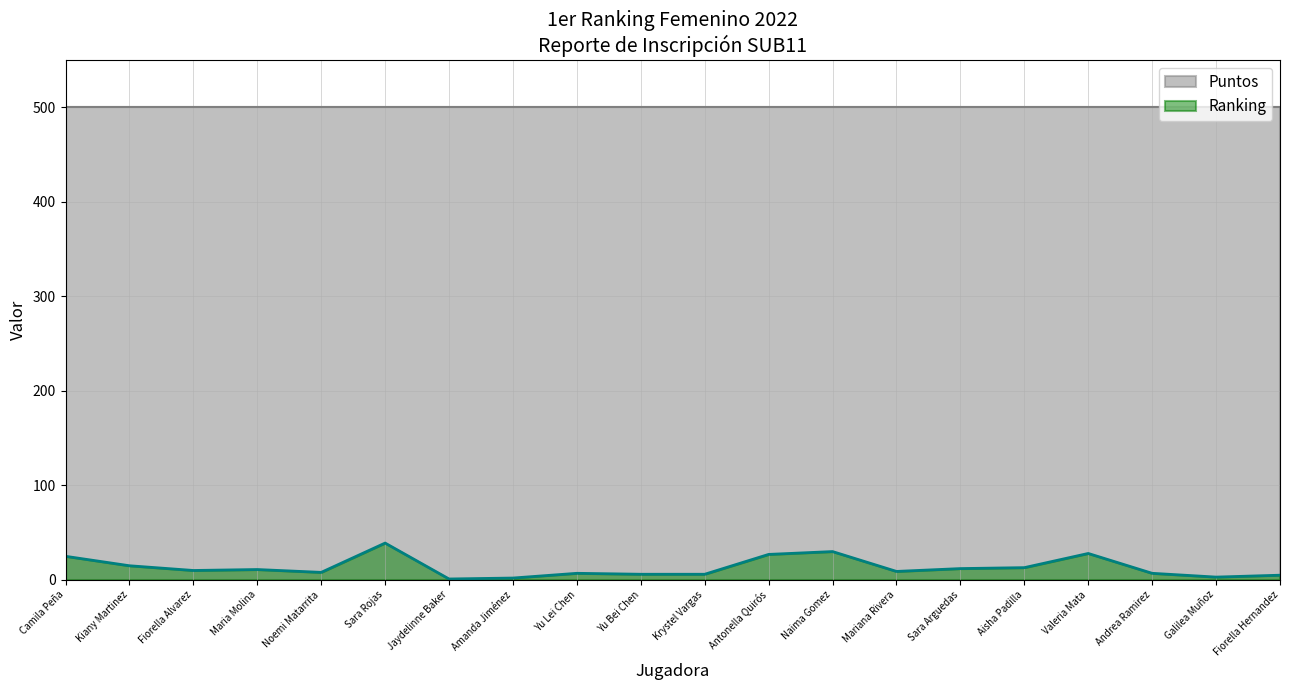

What is the sum of all values?

264